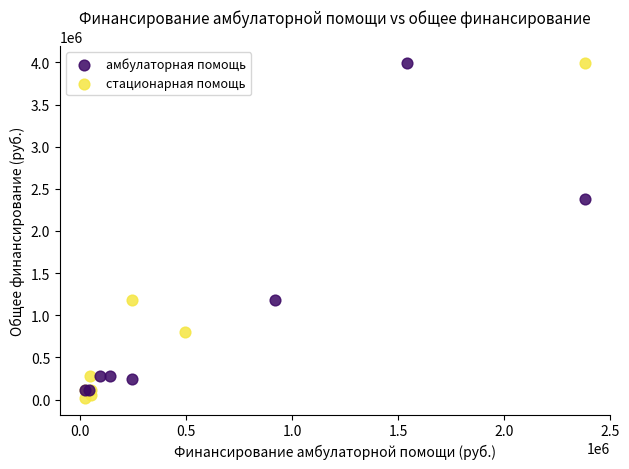

What are all the series names shown in the legend?

амбулаторная помощь, стационарная помощь